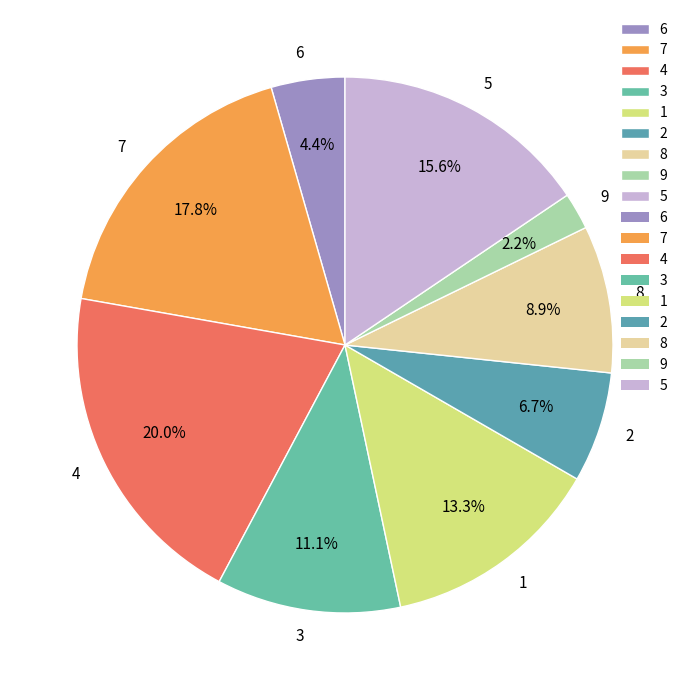

Does 6 account for over 50% of the chart?

No